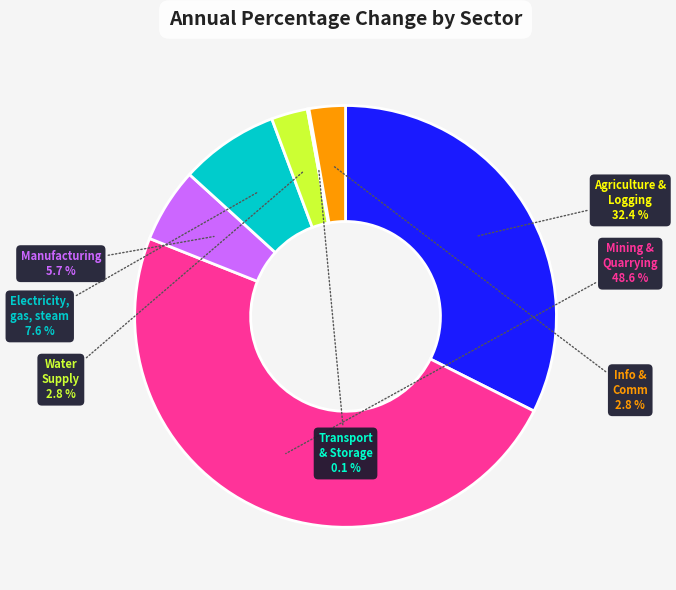

Does any single category account for the majority?

No